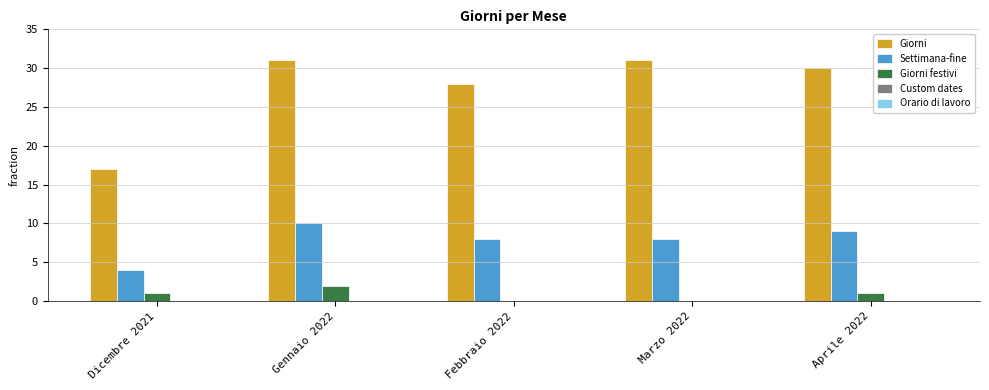

Are the bars grouped side by side (vs. stacked)?

Yes